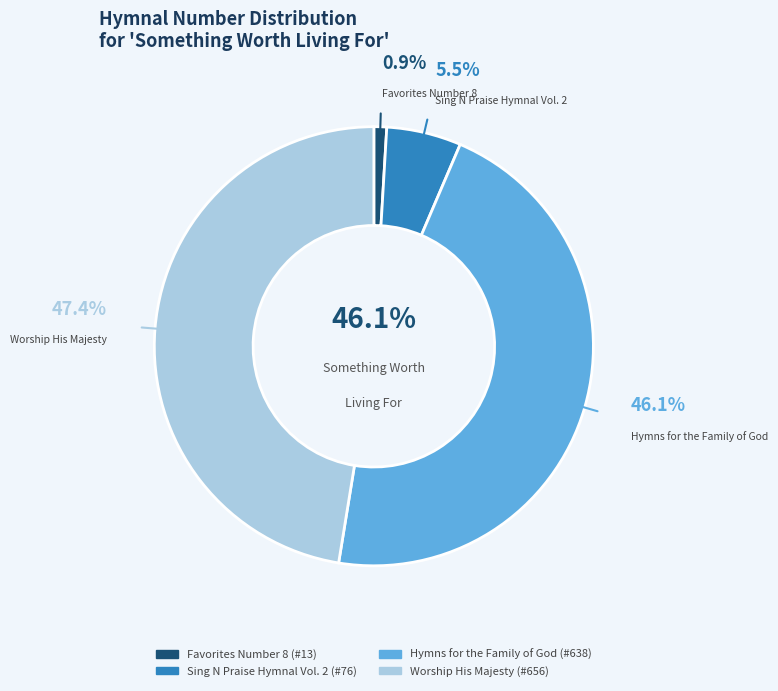

How many slices are in this pie chart?

4